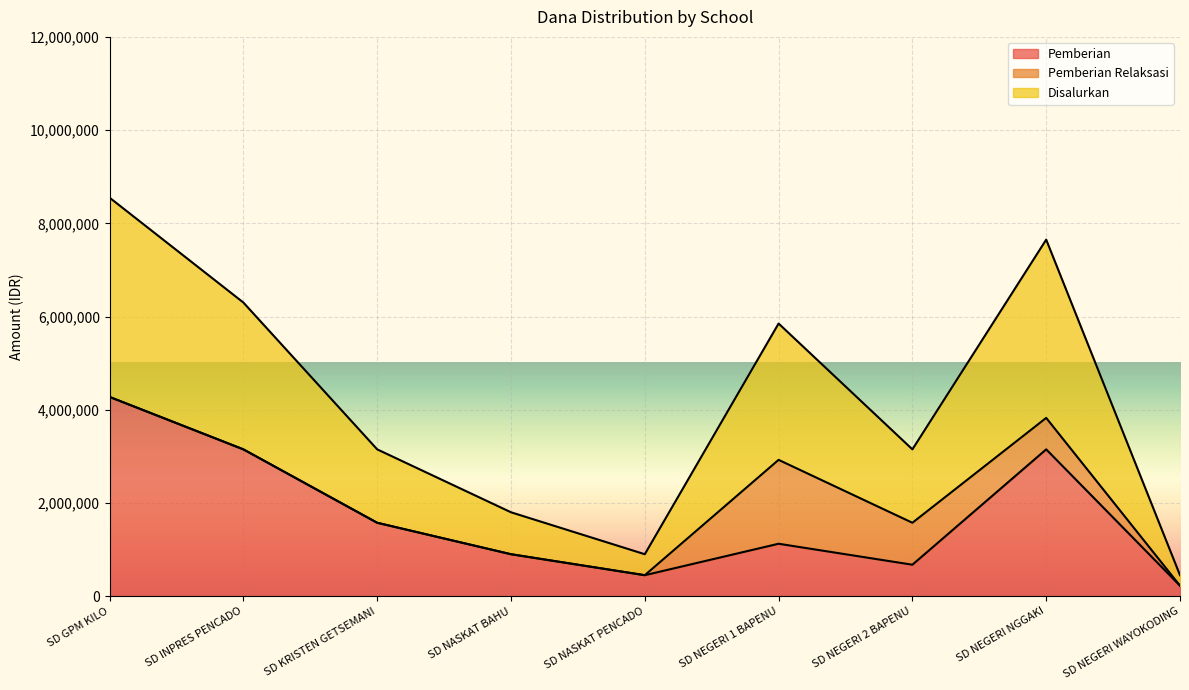

What is the greatest value displayed?

8550000